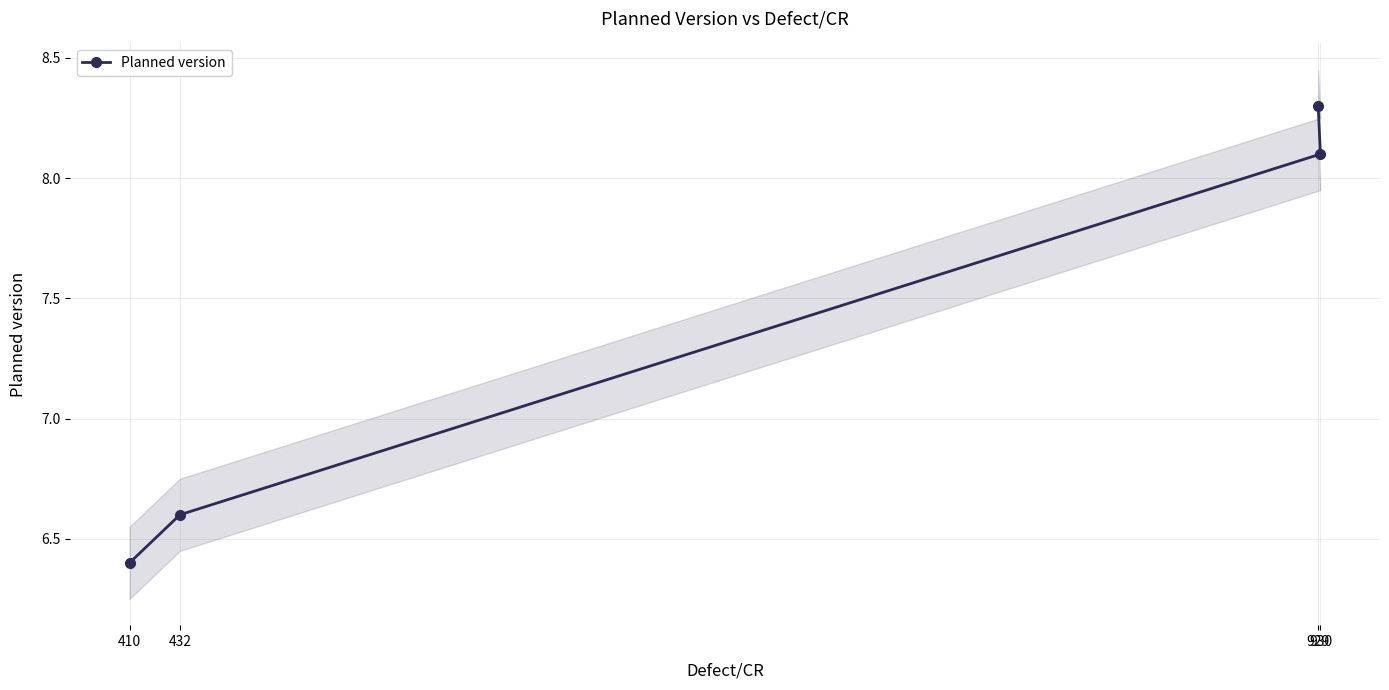

Reading left to right, extract all data points from this chart.

6.4	6.6	8.1	8.3